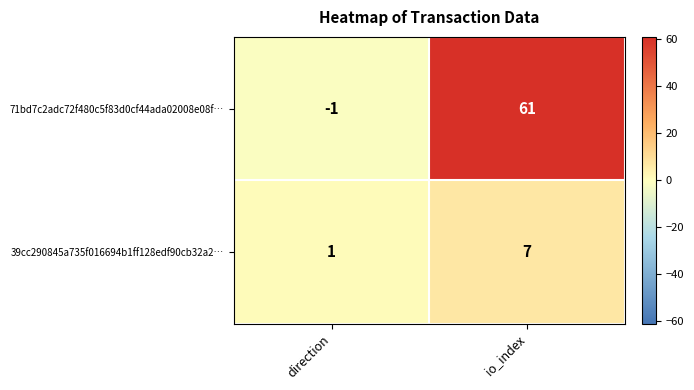

Reading right to left, list all the values displayed in this chart.

71bd7c2adc72f480c5f83d0cf44ada02008e08f…: 61	-1
39cc290845a735f016694b1ff128edf90cb32a2…: 7	1